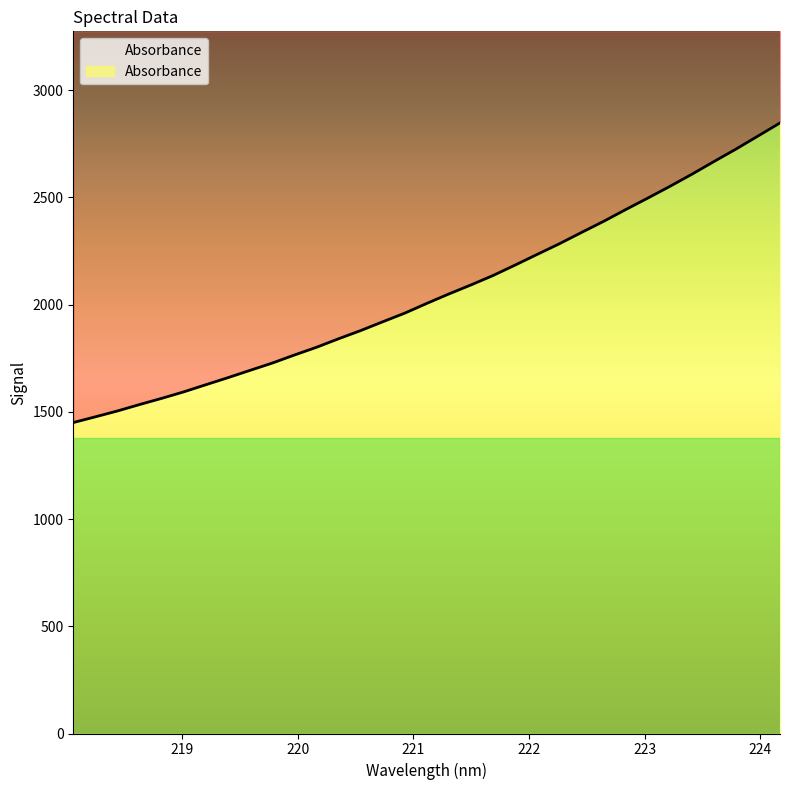

The chart shows a value of 2650.4 at 220.9264. True or false?

False